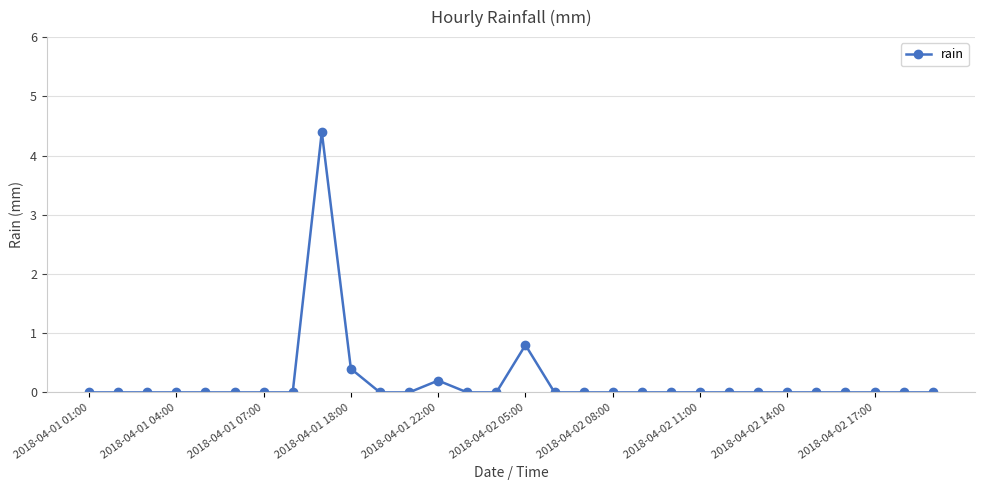

What is the value of the 10th point from the left?

0.4